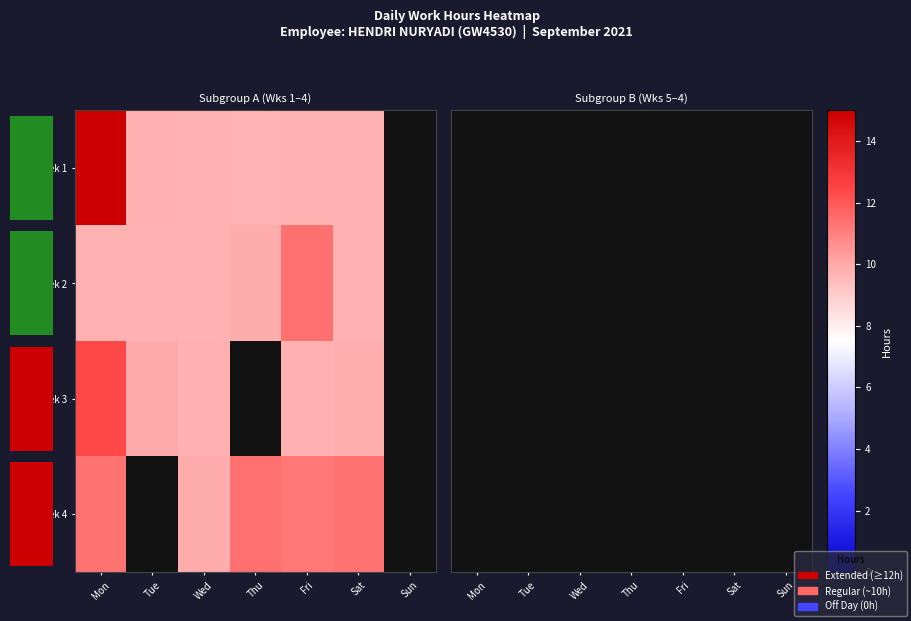

True or false: row_2 has a value of 17.1 at Mon.

False